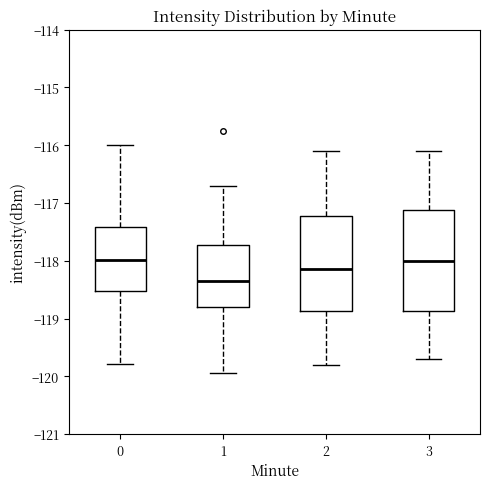

Reading left to right, transcribe this box plot: for each box, give where its median line is, the range the box spans, and where its two whiskers end, as read against the y-axis. The values are not printed on the chart, so give them approximately, as read against the axis.

0: median -118.0, box -118.5 to -117.4, whiskers -119.8 to -116.0
1: median -118.3, box -118.8 to -117.7, whiskers -119.9 to -116.7
2: median -118.1, box -118.9 to -117.2, whiskers -119.8 to -116.1
3: median -118.0, box -118.9 to -117.1, whiskers -119.7 to -116.1